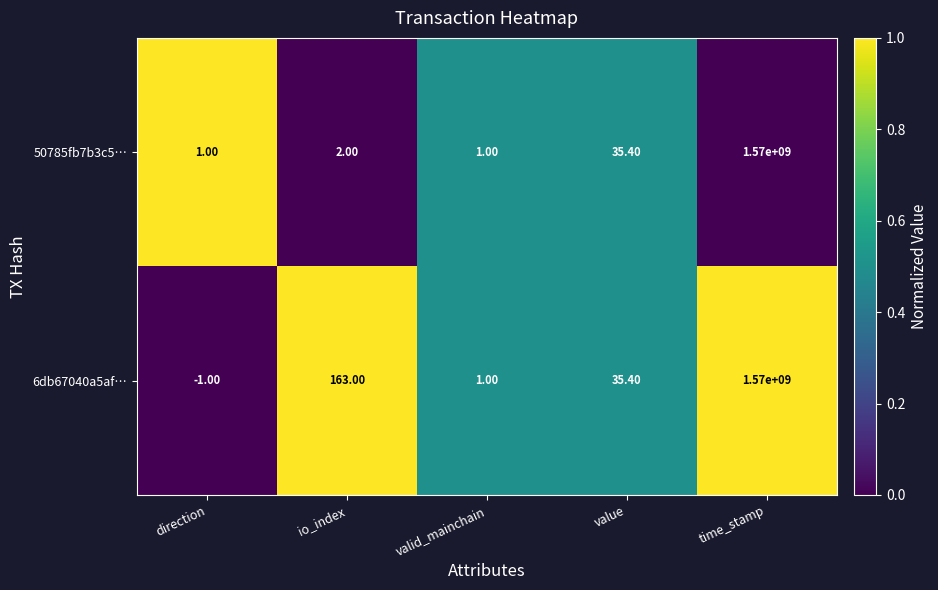

How many categories are shown in the chart?

5